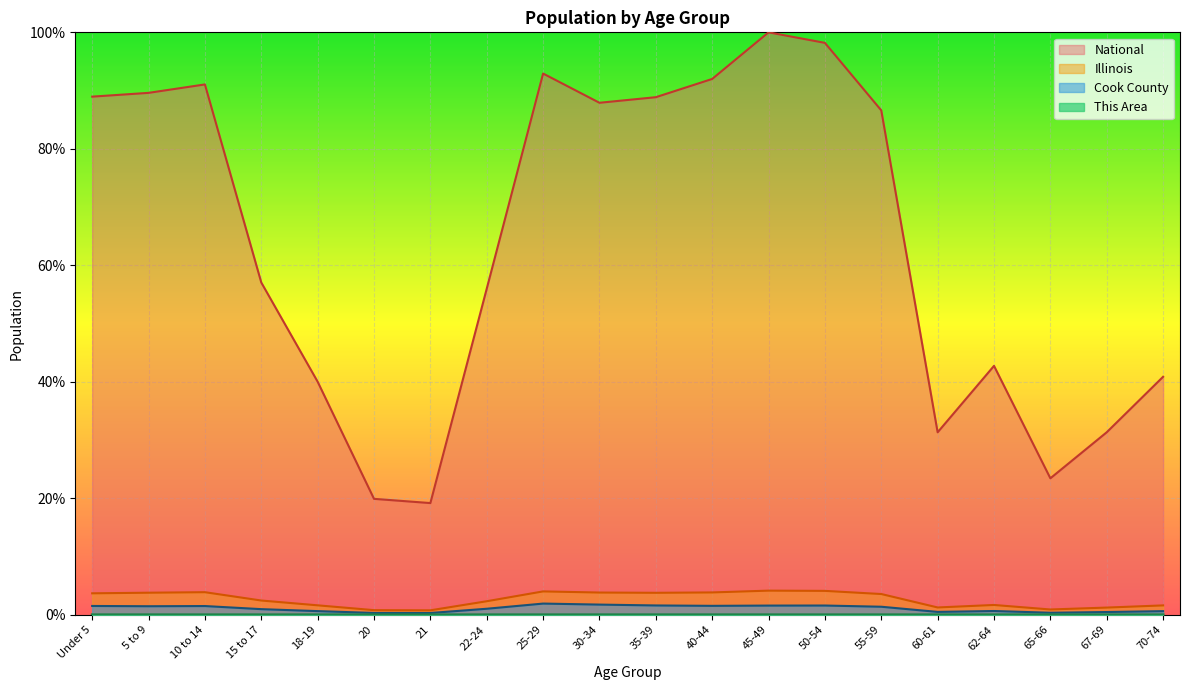

Which series has the largest total across all categories?

National